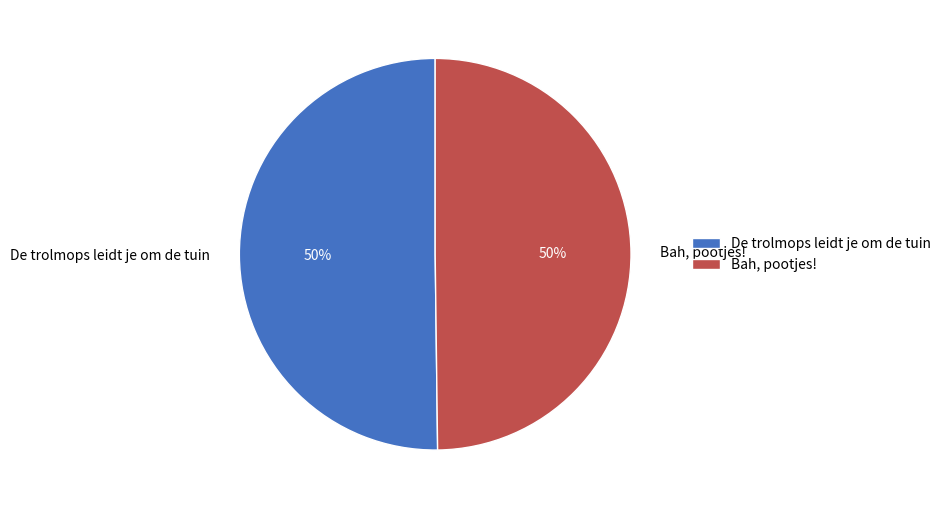

Is it true that De trolmops leidt je om de tuin is 50% of the pie?

True